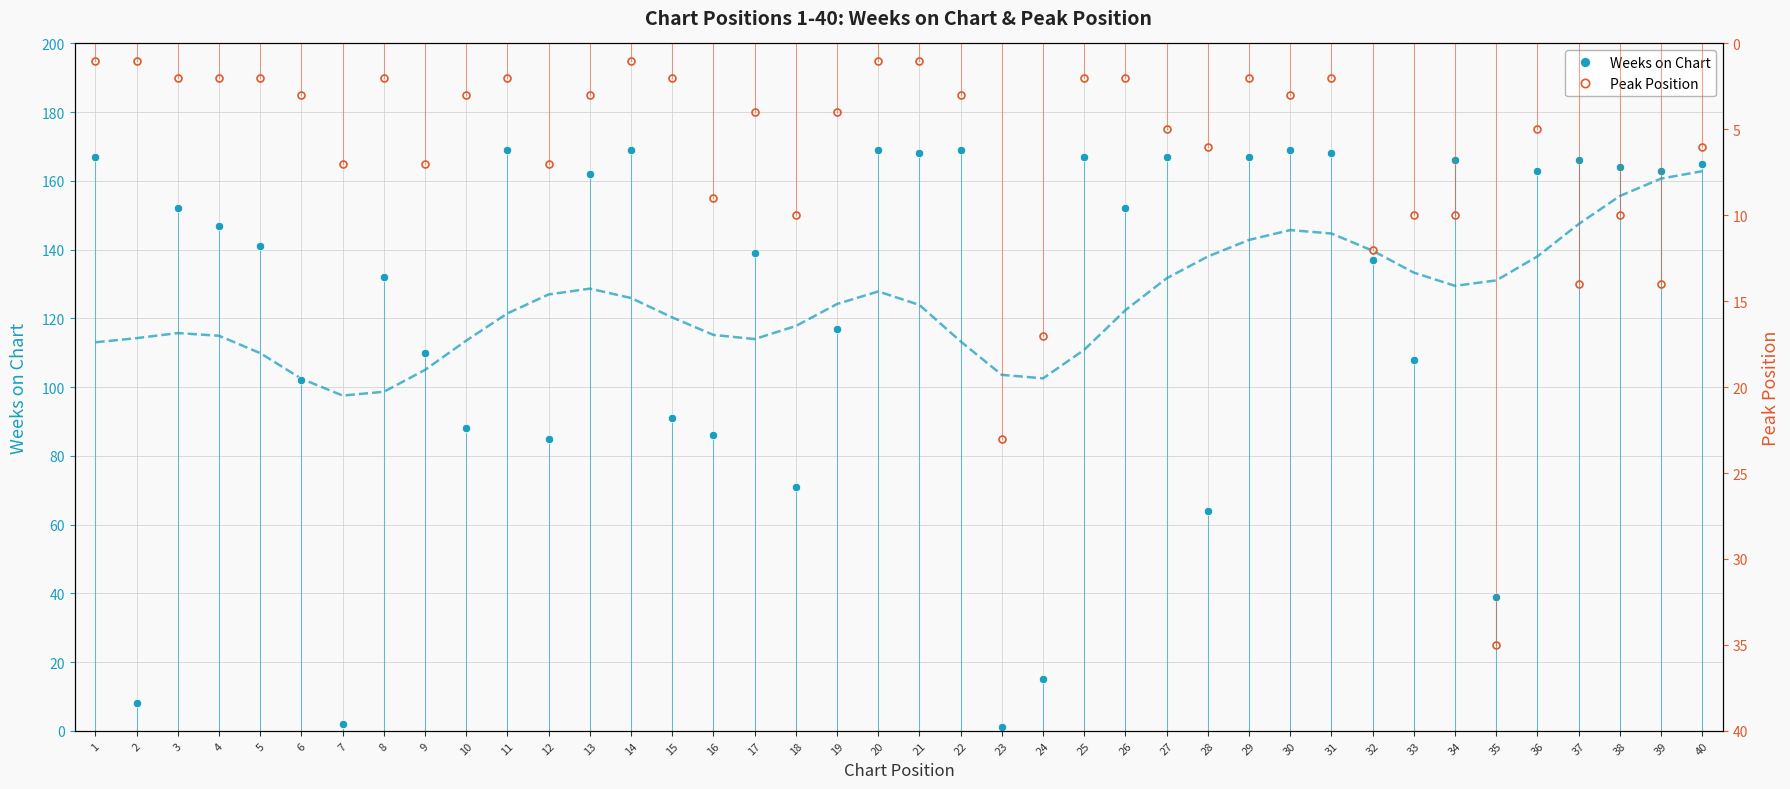

Where is the first local minimum for Peak Position?

8